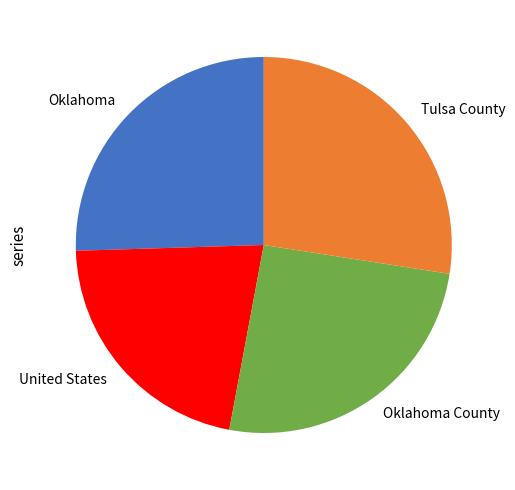

Count the number of slices in the pie.

4